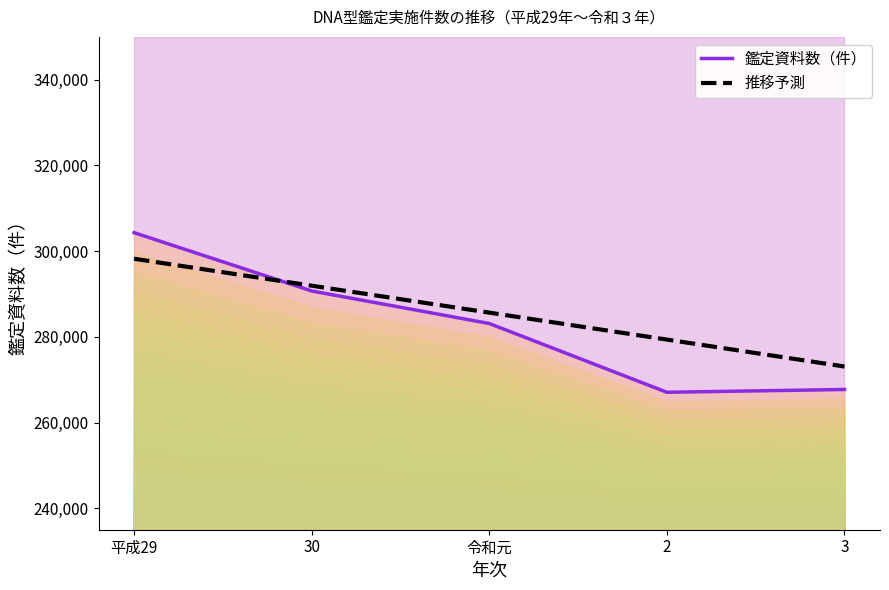

How many lines are shown in the chart?

2